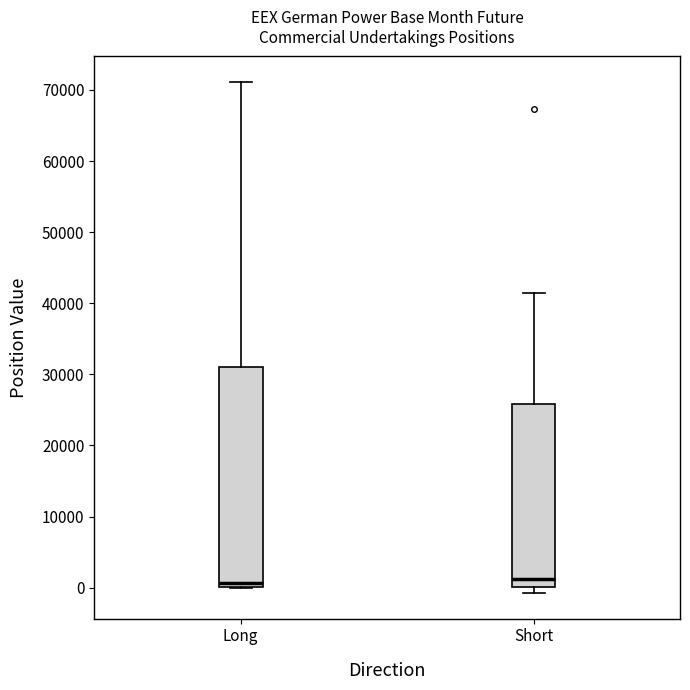

Reading left to right, transcribe this box plot: for each box, give where its median line is, the range the box spans, and where its two whiskers end, as read against the y-axis. The values are not printed on the chart, so give them approximately, as read against the axis.

Long: median 1000, box 0 to 31000, whiskers 0 to 71000
Short: median 1000, box 0 to 26000, whiskers -1000 to 41000